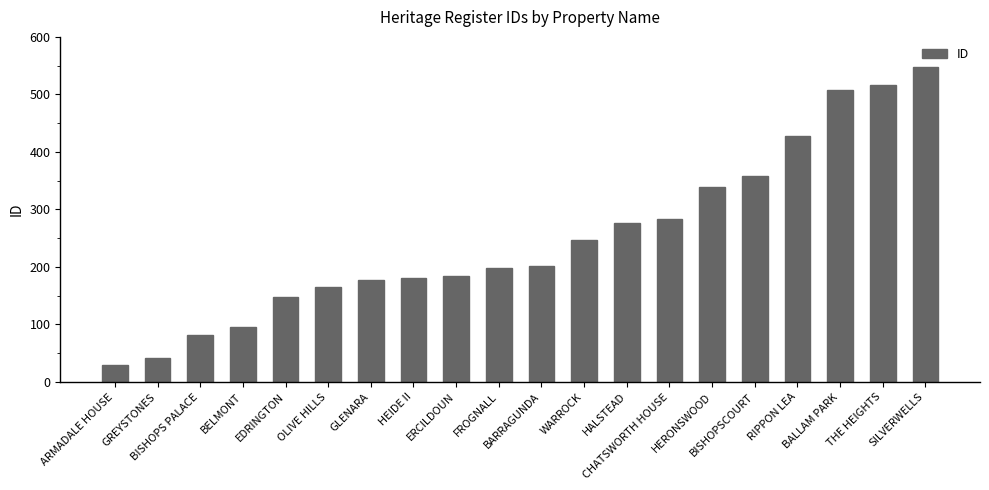

What is the minimum value shown in the chart?

30